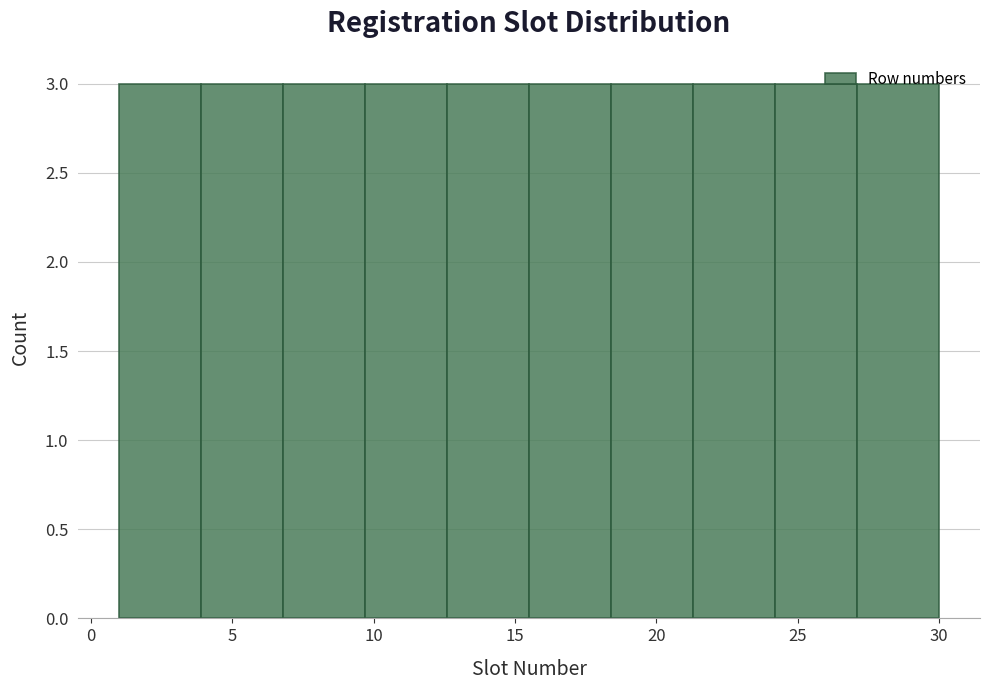

Reading left to right, list every bar in this chart as the range it spans on the x-axis followed by its height. Neither the bar edges nor the heights are printed on the chart, so give them approximately, as read against the axes.

1.0 to 3.9: 3
3.9 to 6.8: 3
6.8 to 9.7: 3
9.7 to 12.6: 3
12.6 to 15.5: 3
15.5 to 18.4: 3
18.4 to 21.3: 3
21.3 to 24.2: 3
24.2 to 27.1: 3
27.1 to 30.0: 3